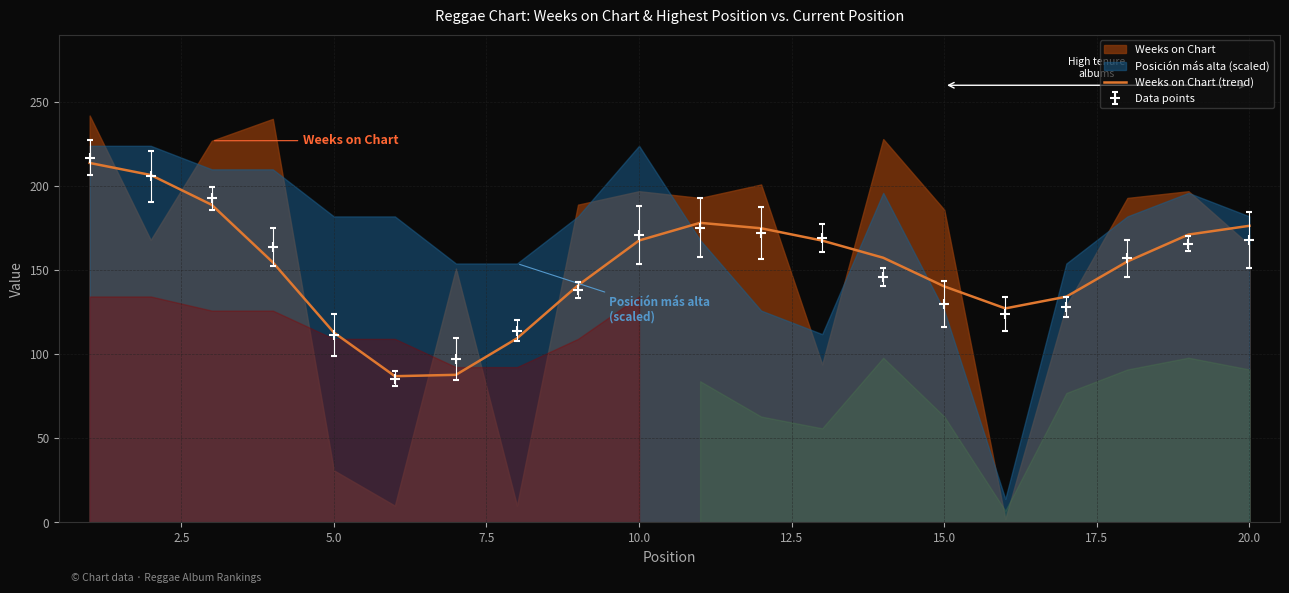

What is the sum of all values?

3053.0